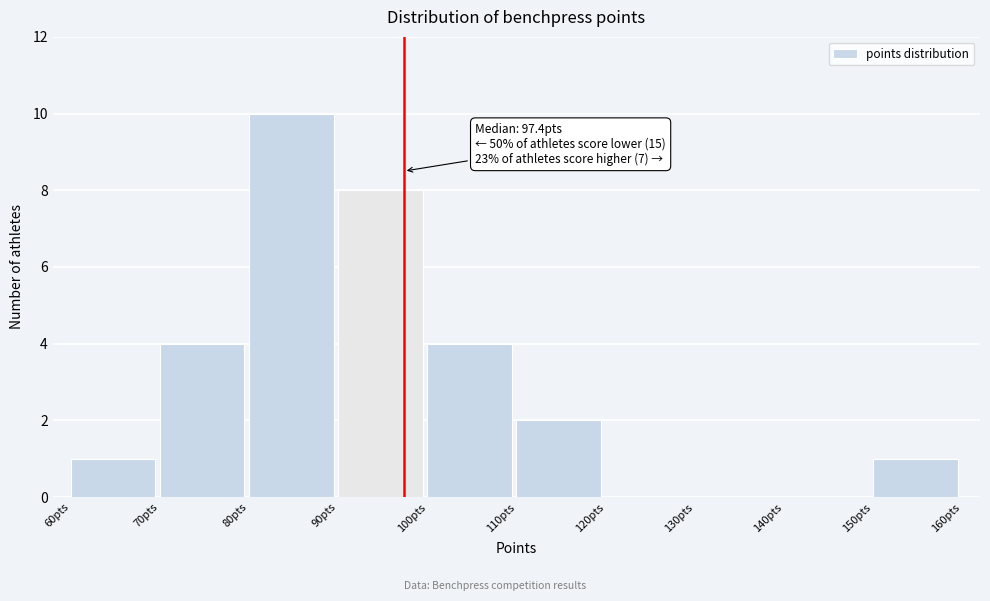

Over which range of the x-axis is the bar tallest?

80 to 90